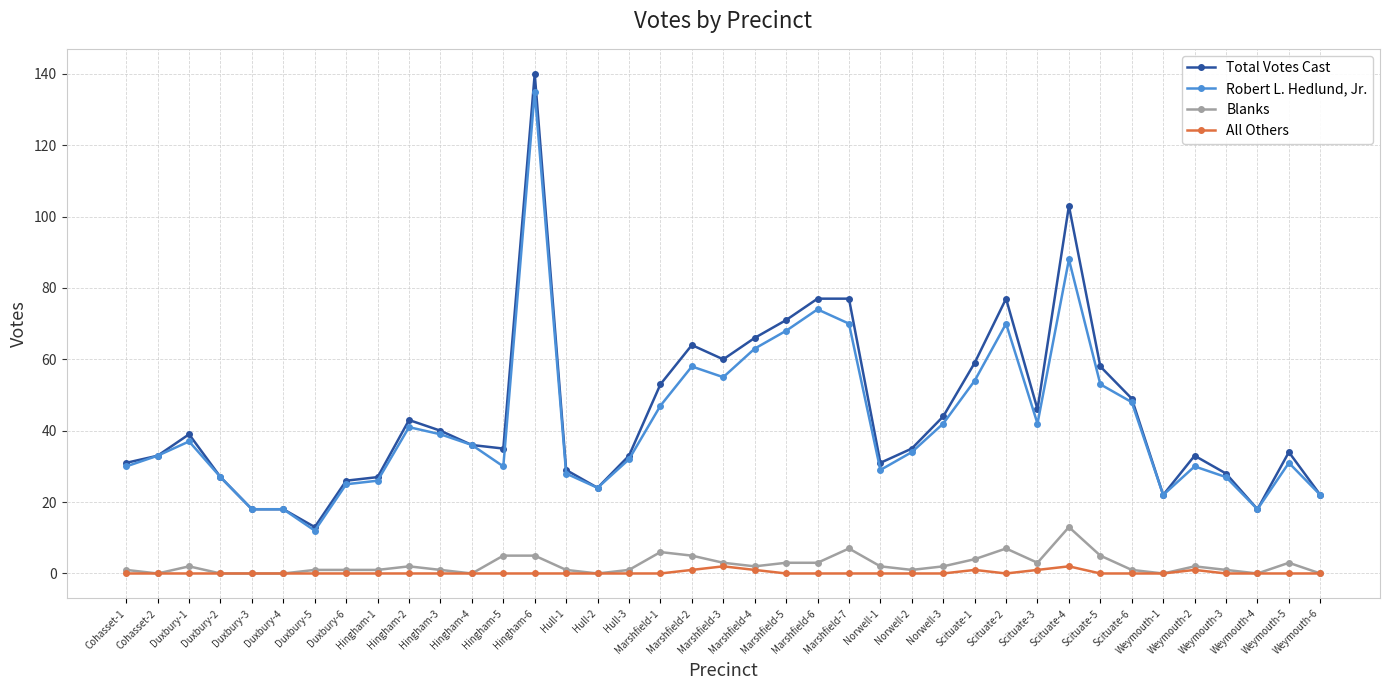

Which category has the highest value across all series?

Hingham-6